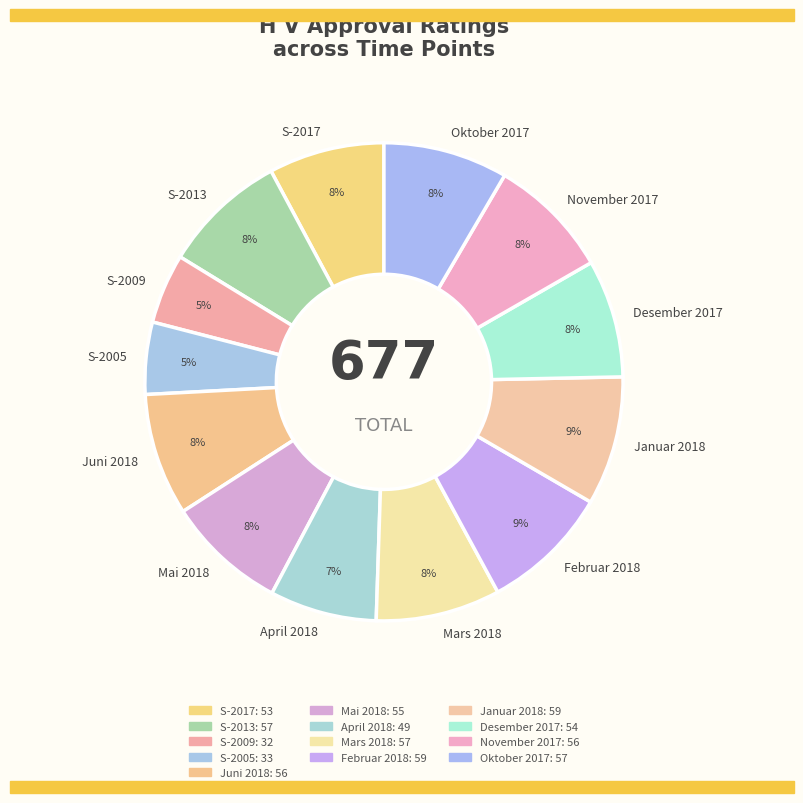

Is there a majority slice in this chart?

No